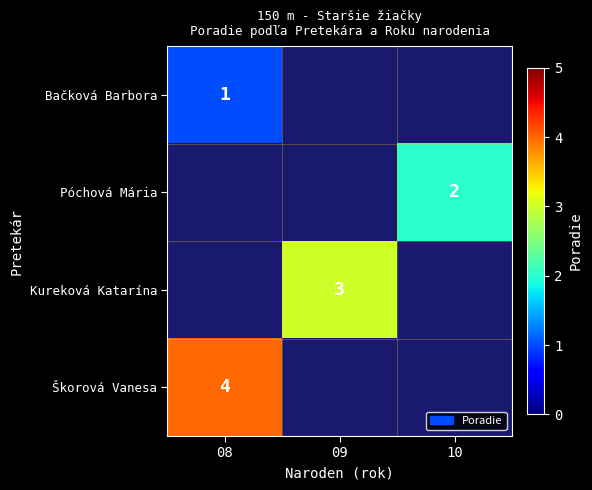

Is it true that Škorová Vanesa equals 3 at 08?

False